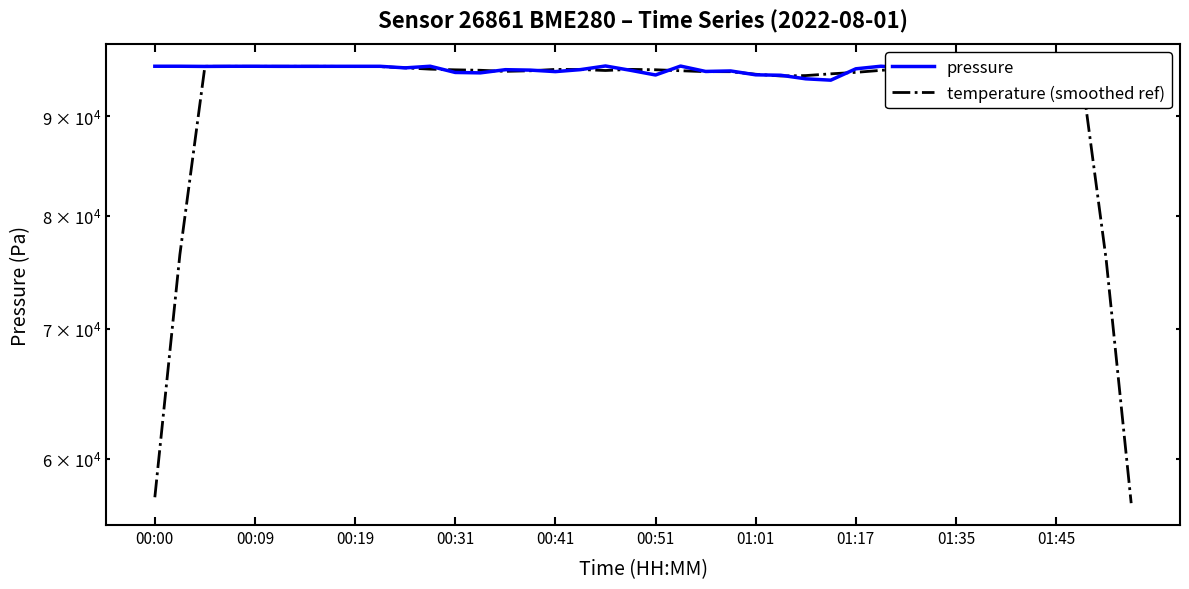

What is the sum of all pressure values?

3805544.6